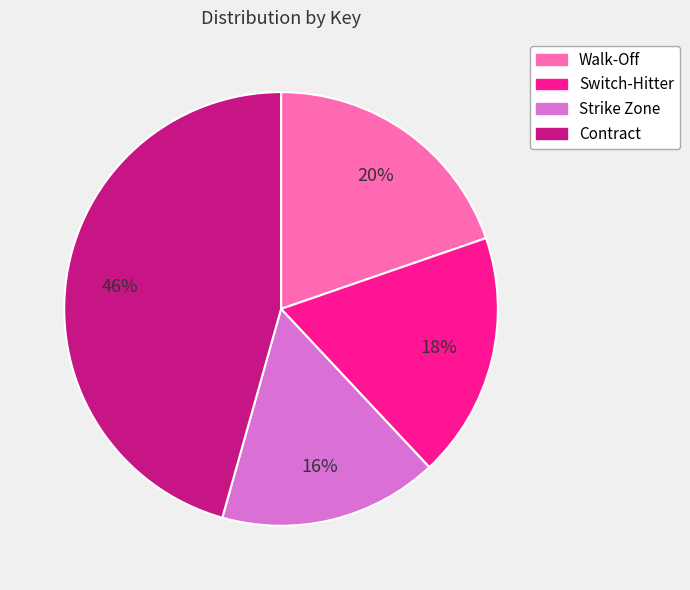

Is the sum of Strike Zone and Walk-Off greater than half?

No